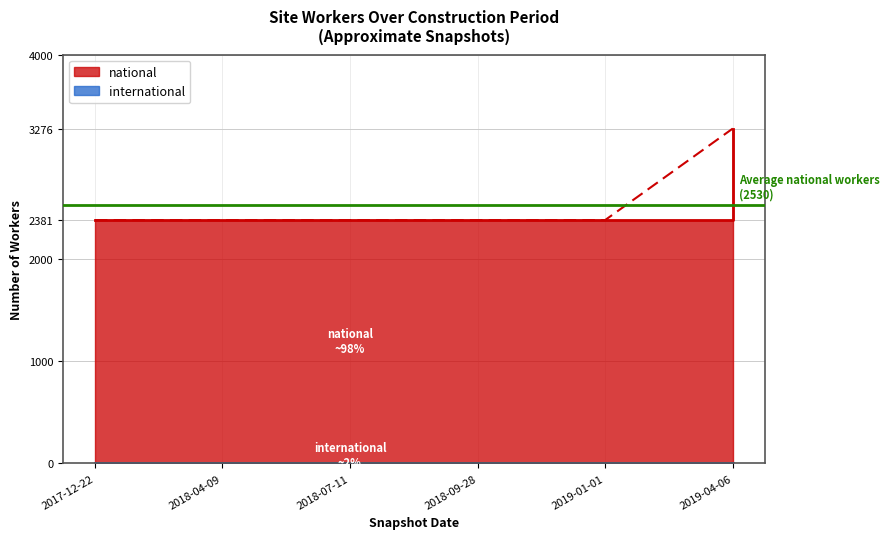

What is the smallest value displayed?

2381